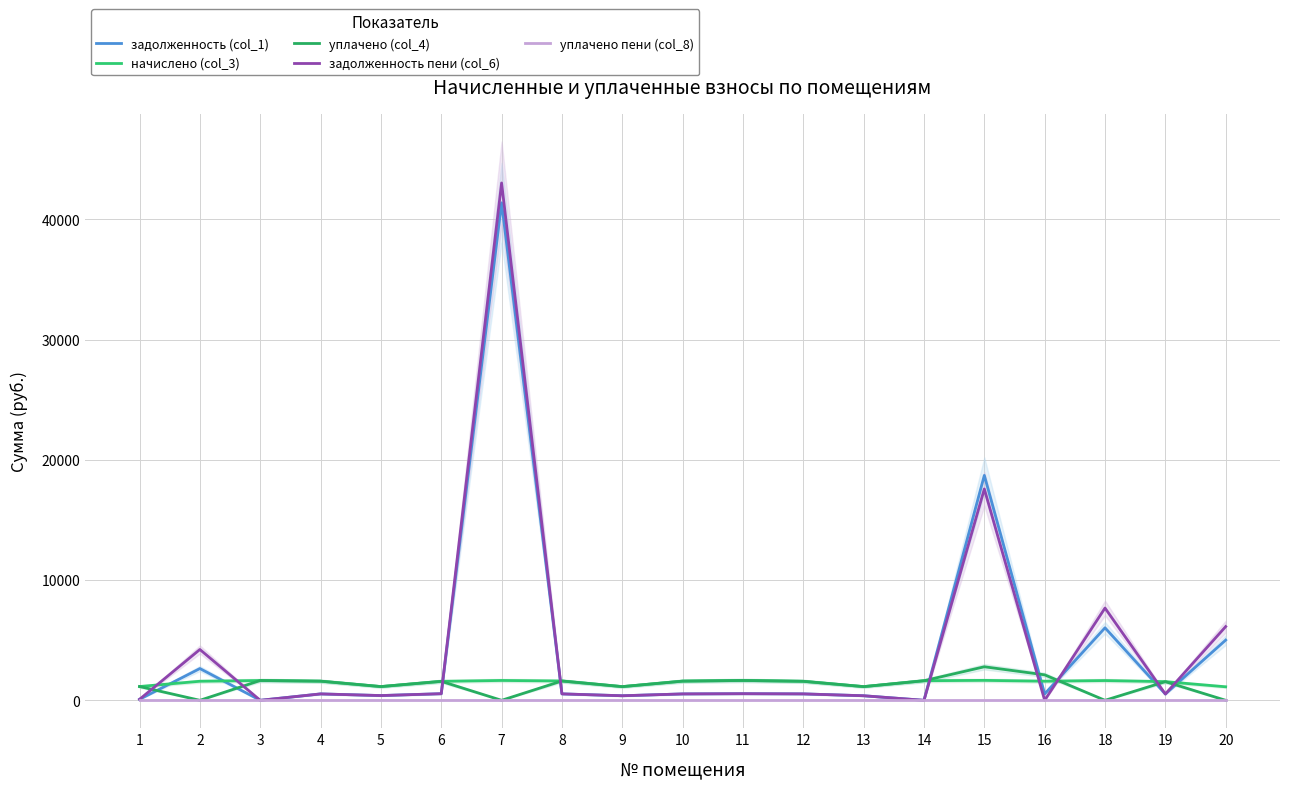

Which label corresponds to the largest value in the chart?

7